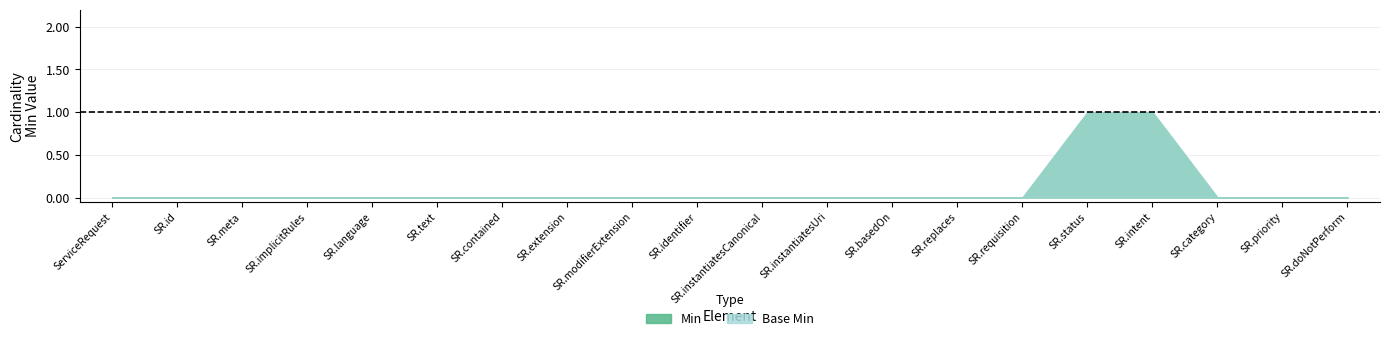

Is it true that Base Min equals 0 at ServiceRequest.basedOn?

True